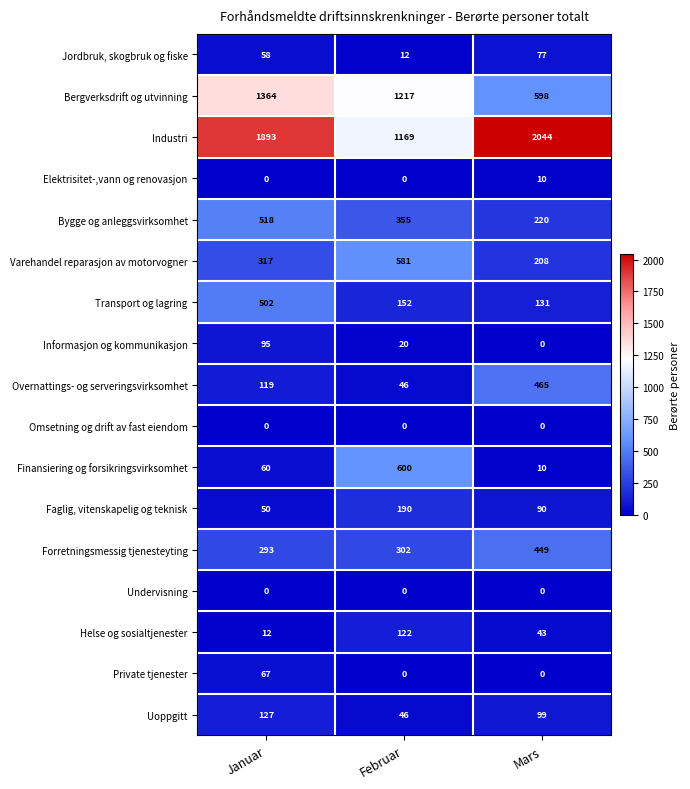

Rank the categories by Uoppgitt value from highest to lowest.

Januar, Mars, Februar